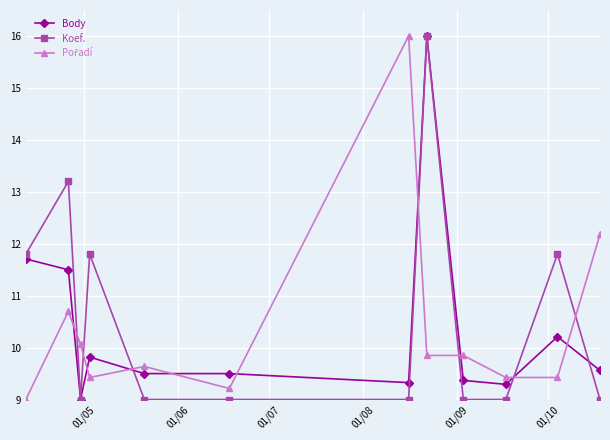

What is the maximum value for Koef.?

16.0